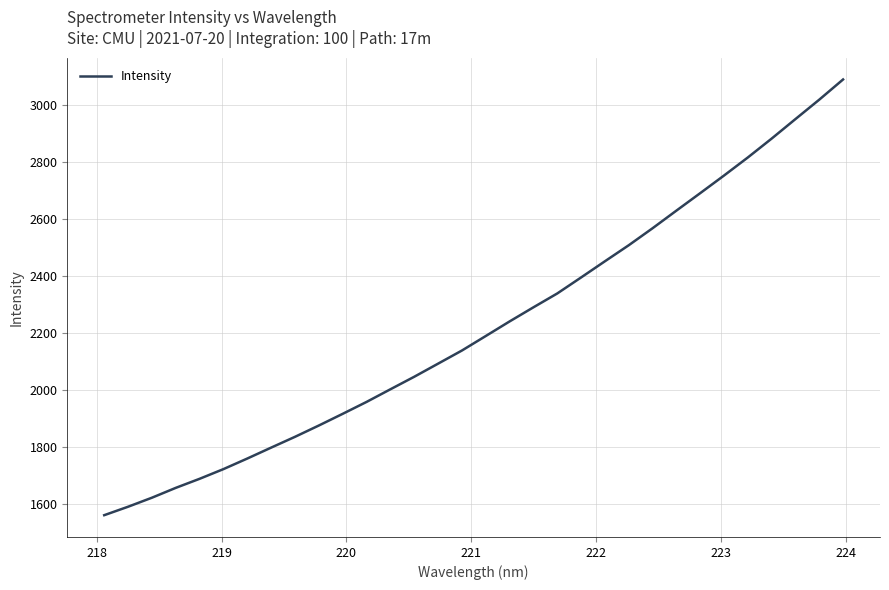

What is the greatest value displayed?

3087.7